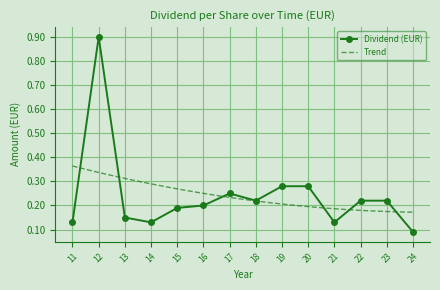

What is the average value?

0.2